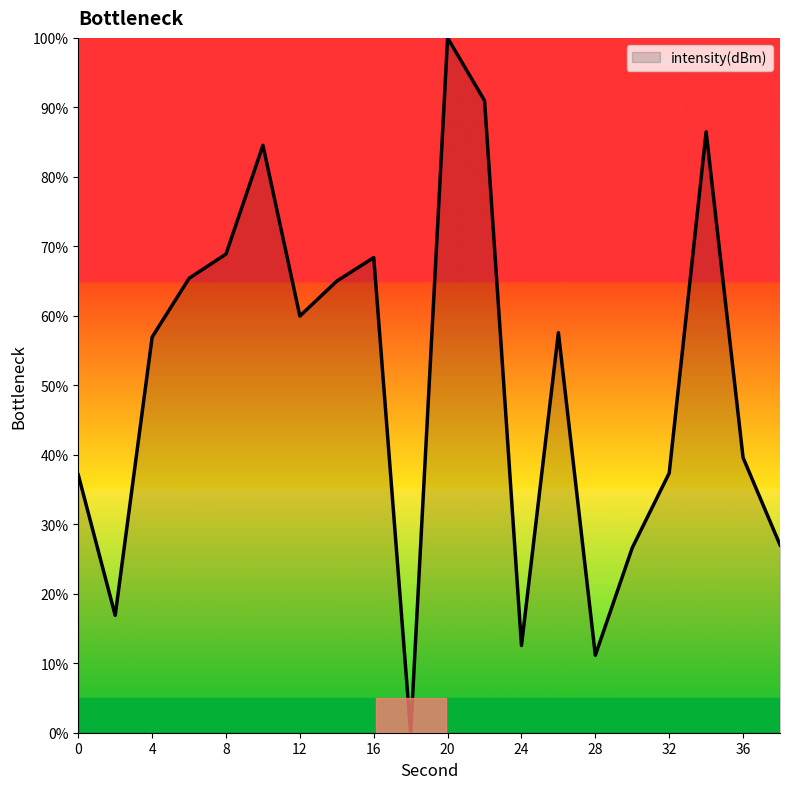

What is the maximum value shown in the chart?

100.0